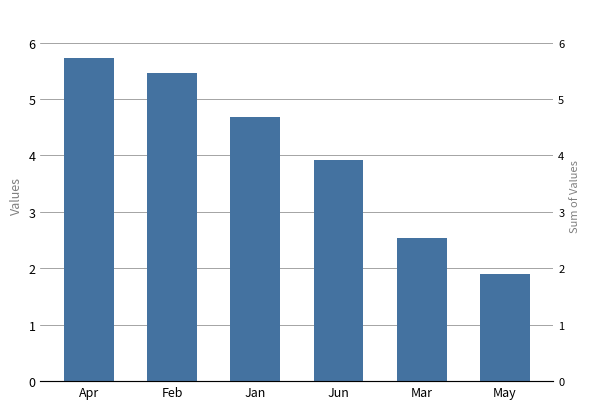

What is the label of the 1st bar from the right?

May